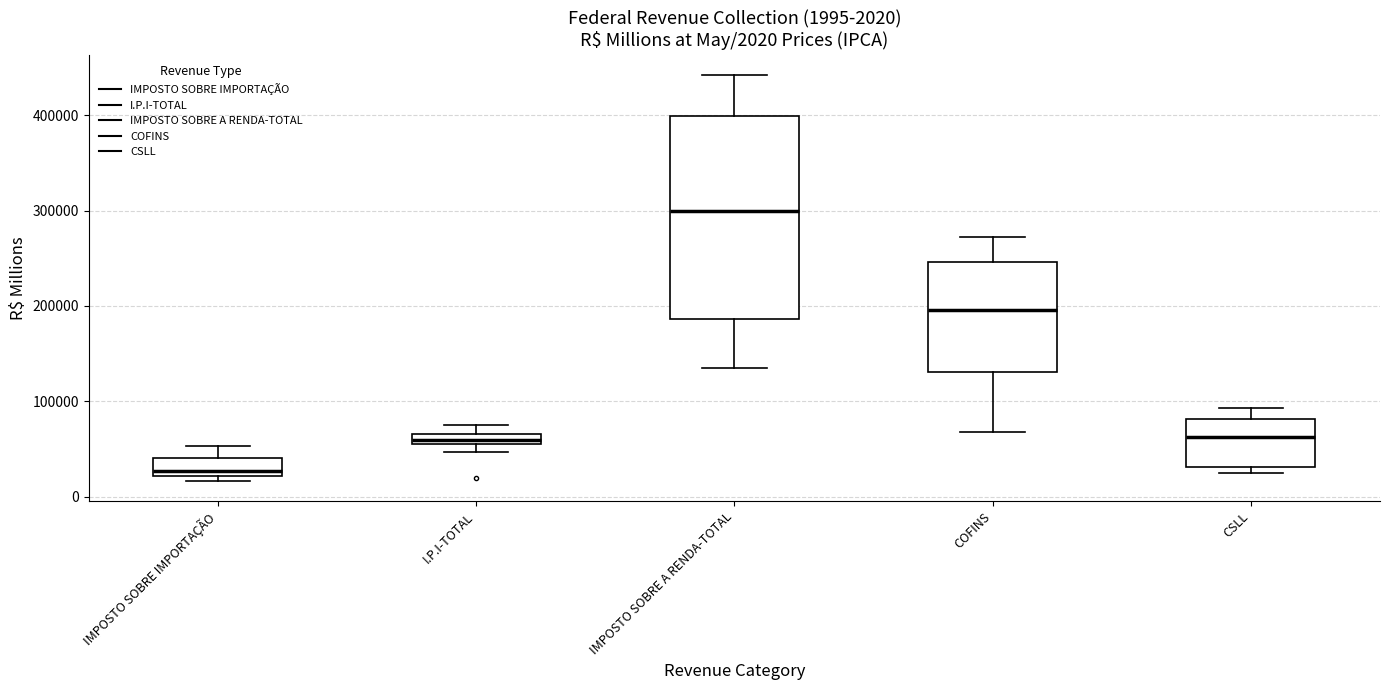

Comparing the boxes themselves (not the whiskers), which one is the tallest?

IMPOSTO SOBRE A RENDA-TOTAL